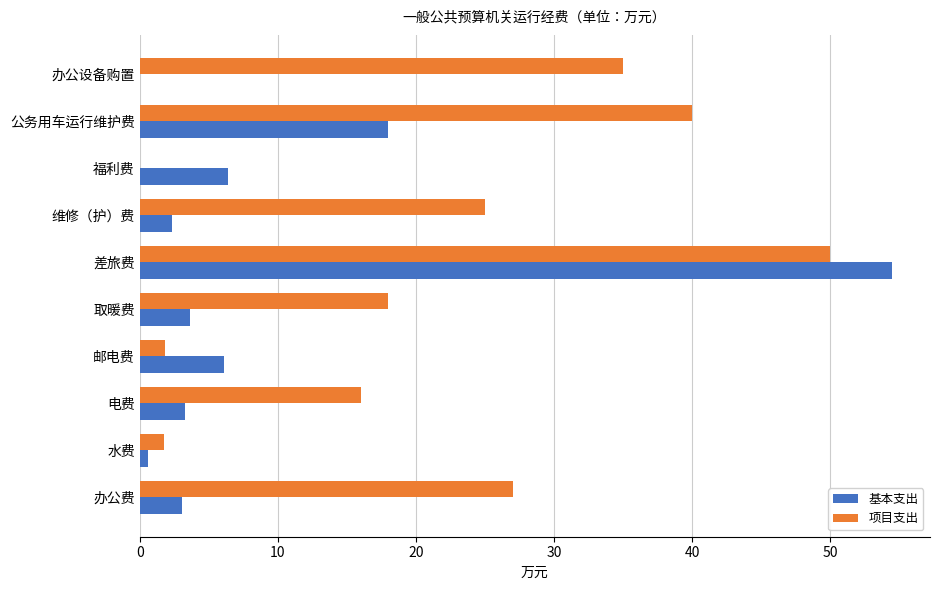

Between 电费 and 差旅费, which series saw the biggest shift?

基本支出